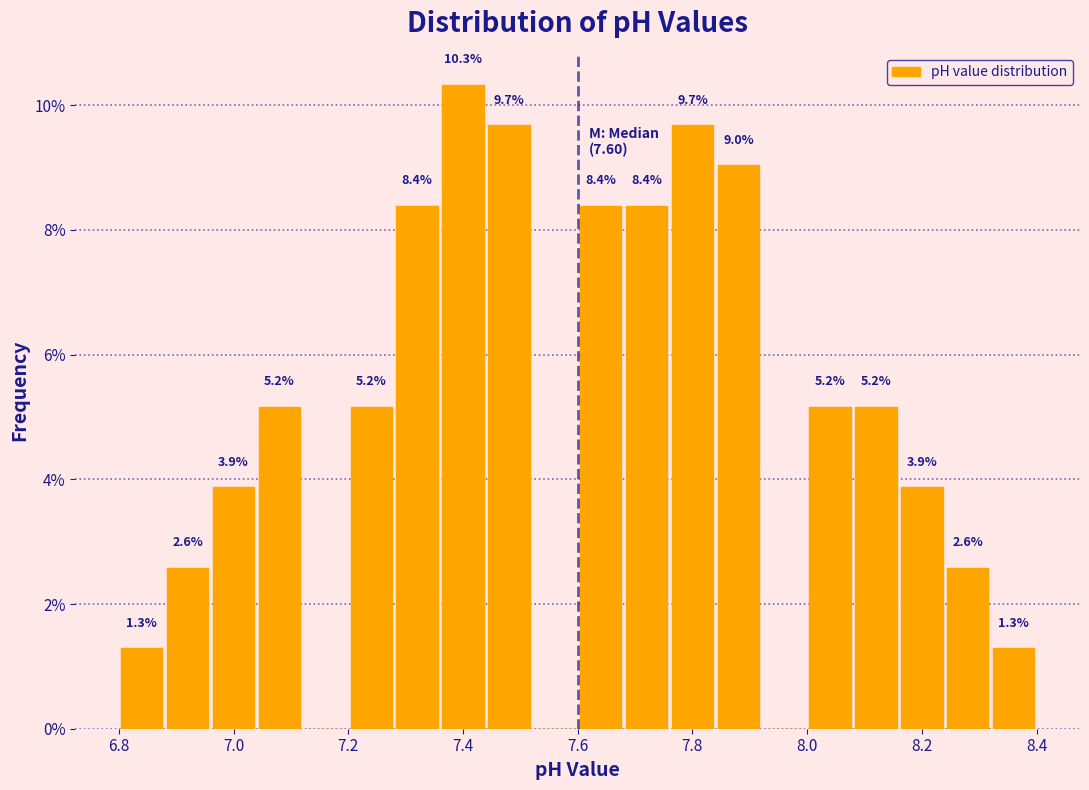

Which range on the x-axis has the tallest bar?

7.36 to 7.44